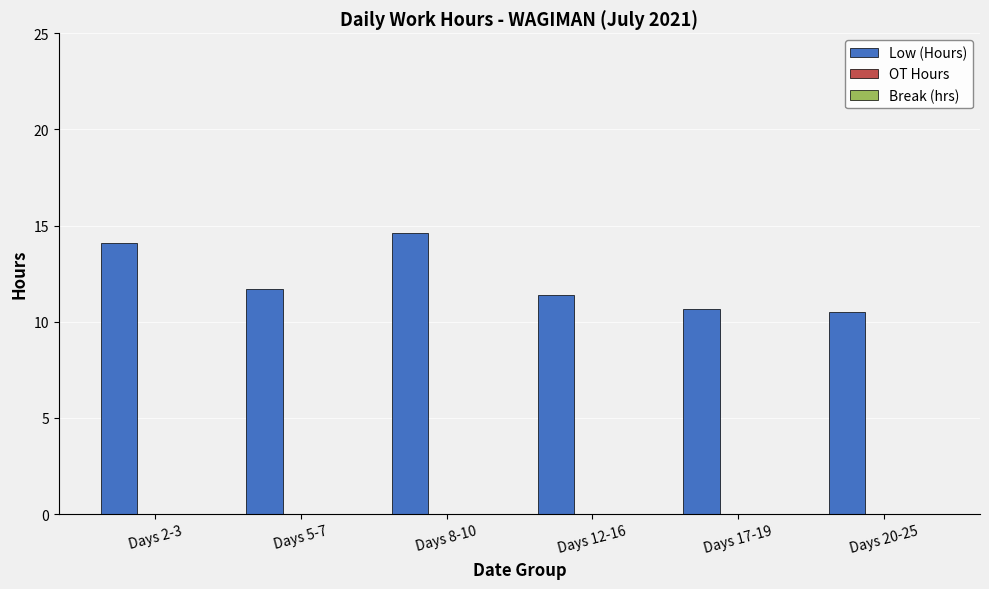

The chart shows a value of 3.5 at Days 2-3. True or false?

False